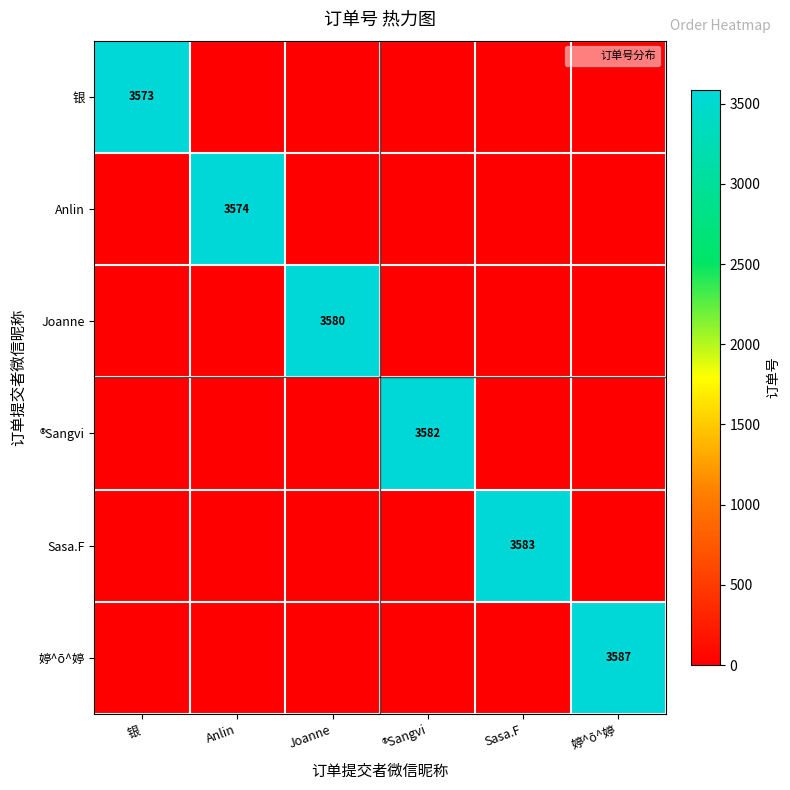

At how many categories does at least one series exceed 389?

6